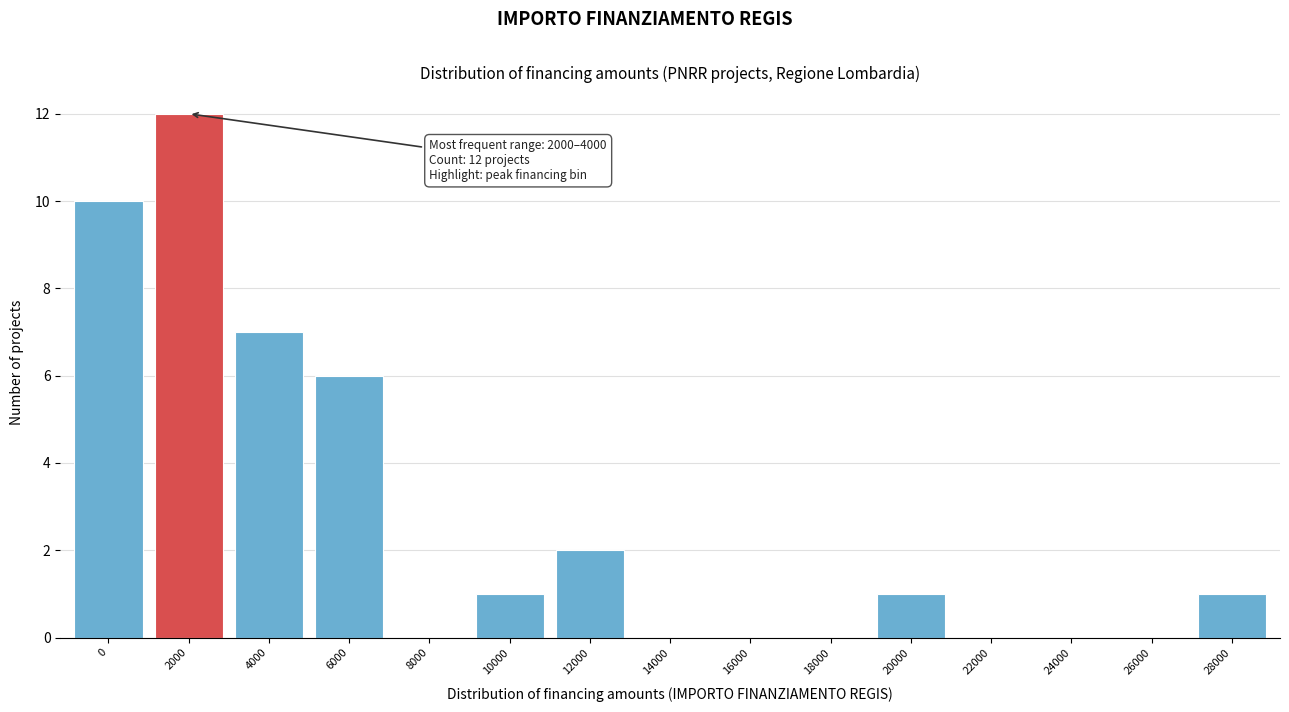

Reading left to right, extract all data points from this chart.

0=10	2000=12	4000=7	6000=6	8000=0	10000=1	12000=2	14000=0	16000=0	18000=0	20000=1	22000=0	24000=0	26000=0	28000=1